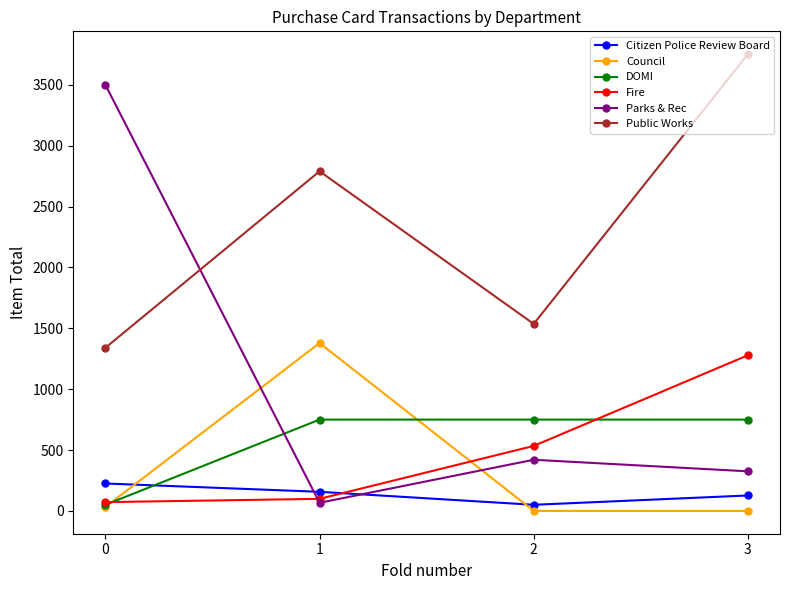

What value does the Citizen Police Review Board series have at 2?

50.0